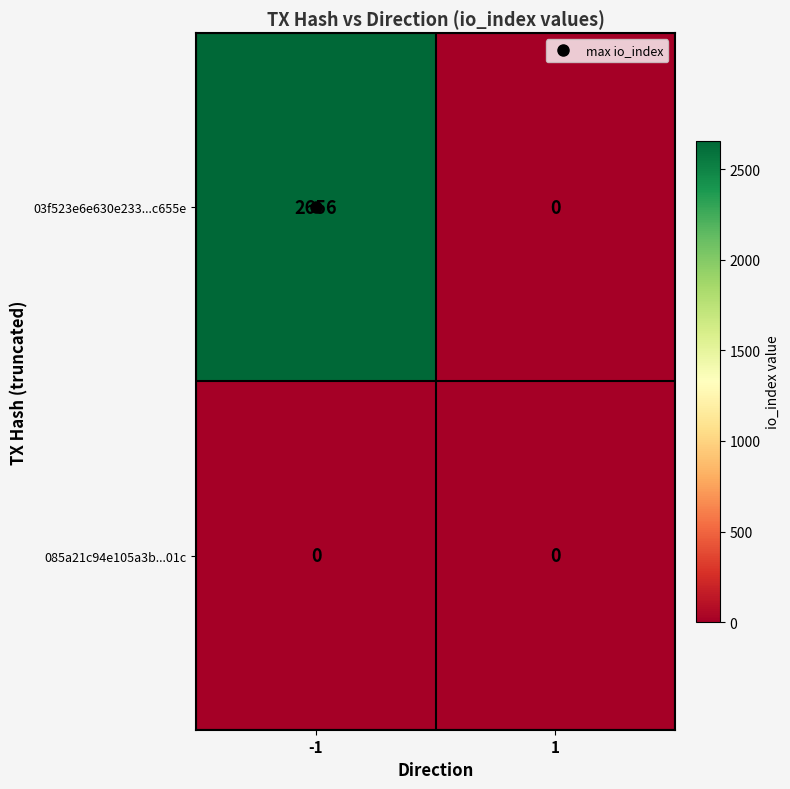

List the series in order of their overall mean, highest first.

03f523e6e630e233...c655e, 085a21c94e105a3b...01c